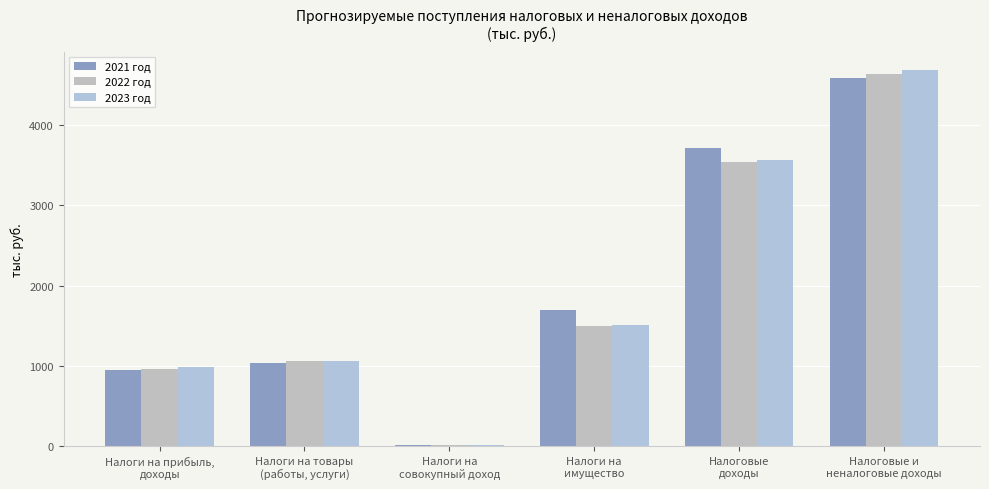

What is the sum of the 2022 год values at Налоги на
совокупный доход and Налоги на товары
(работы, услуги)?

1074.8